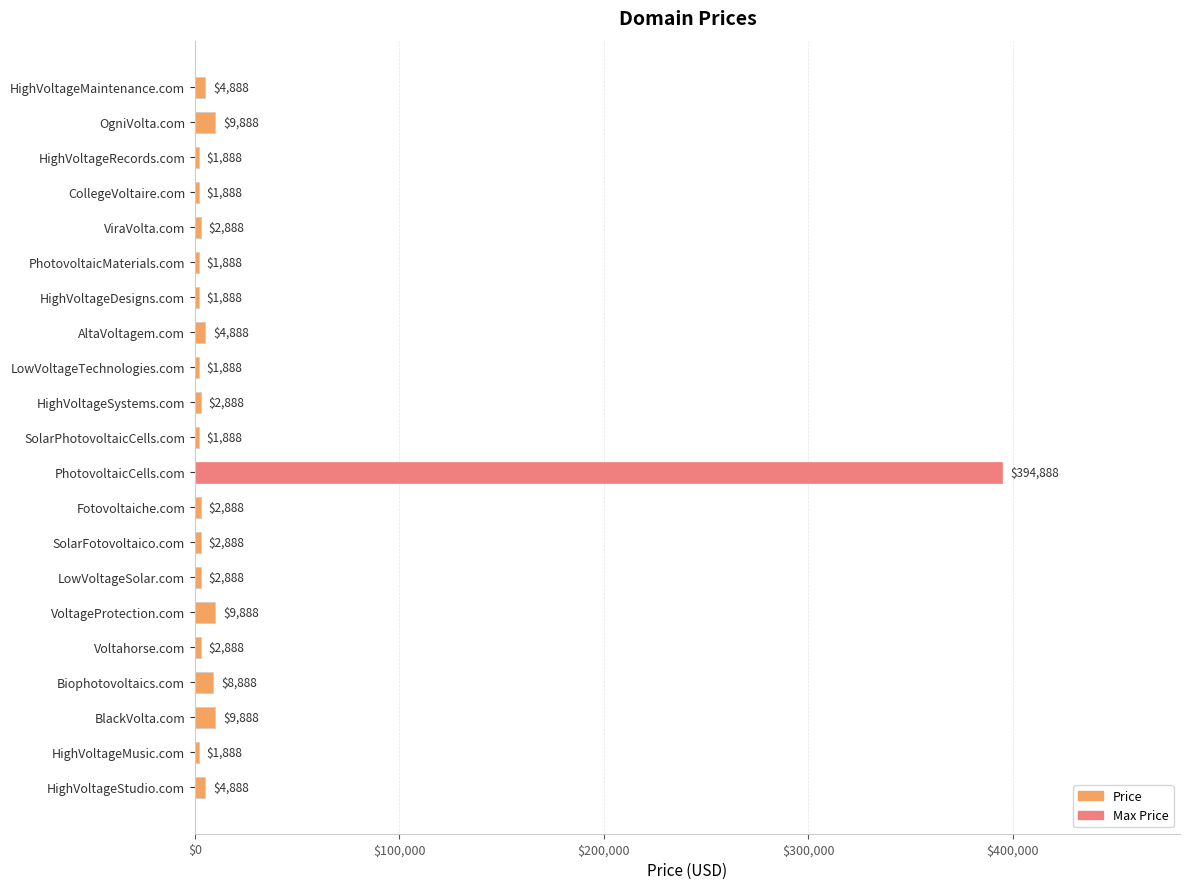

What is the label of the 15th bar from the top?

LowVoltageSolar.com